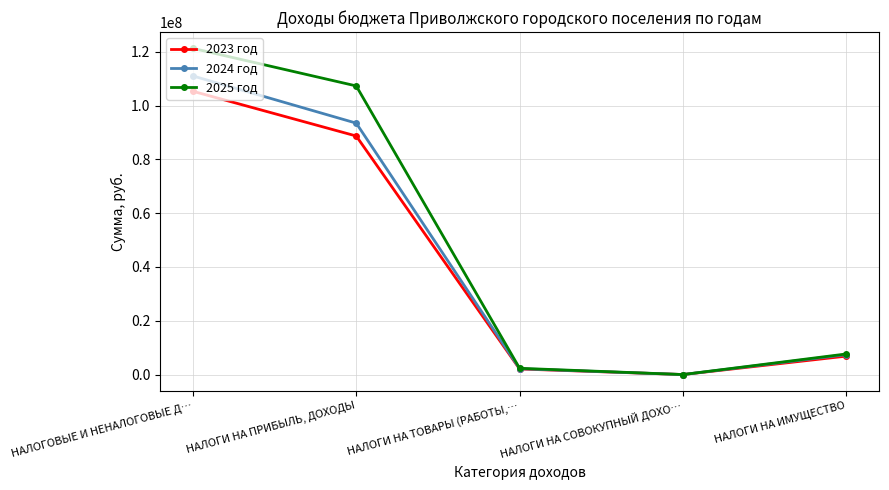

What is the difference between the maximum and minimum values in the 2024 год series?

111039830.0